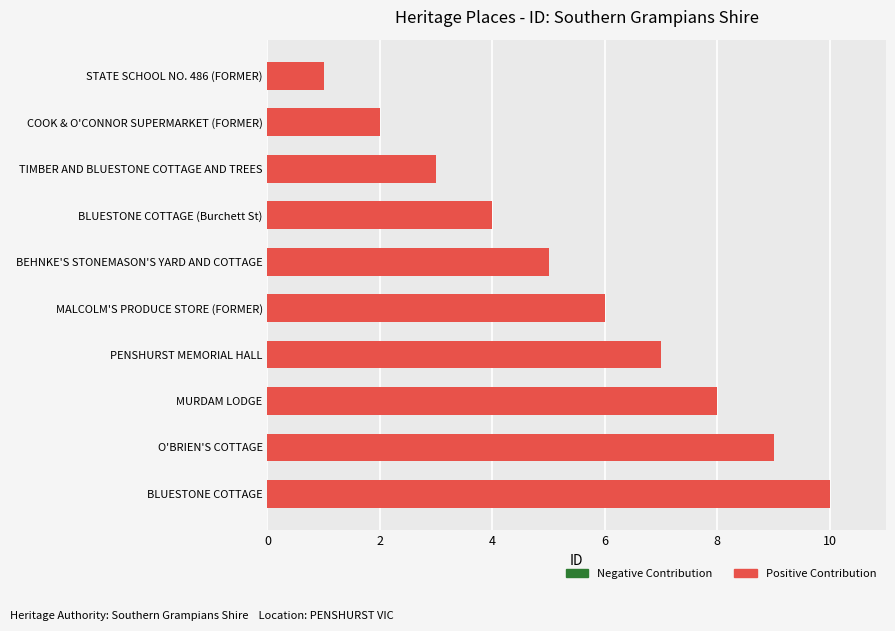

What is the difference between the second highest and second lowest values?

7